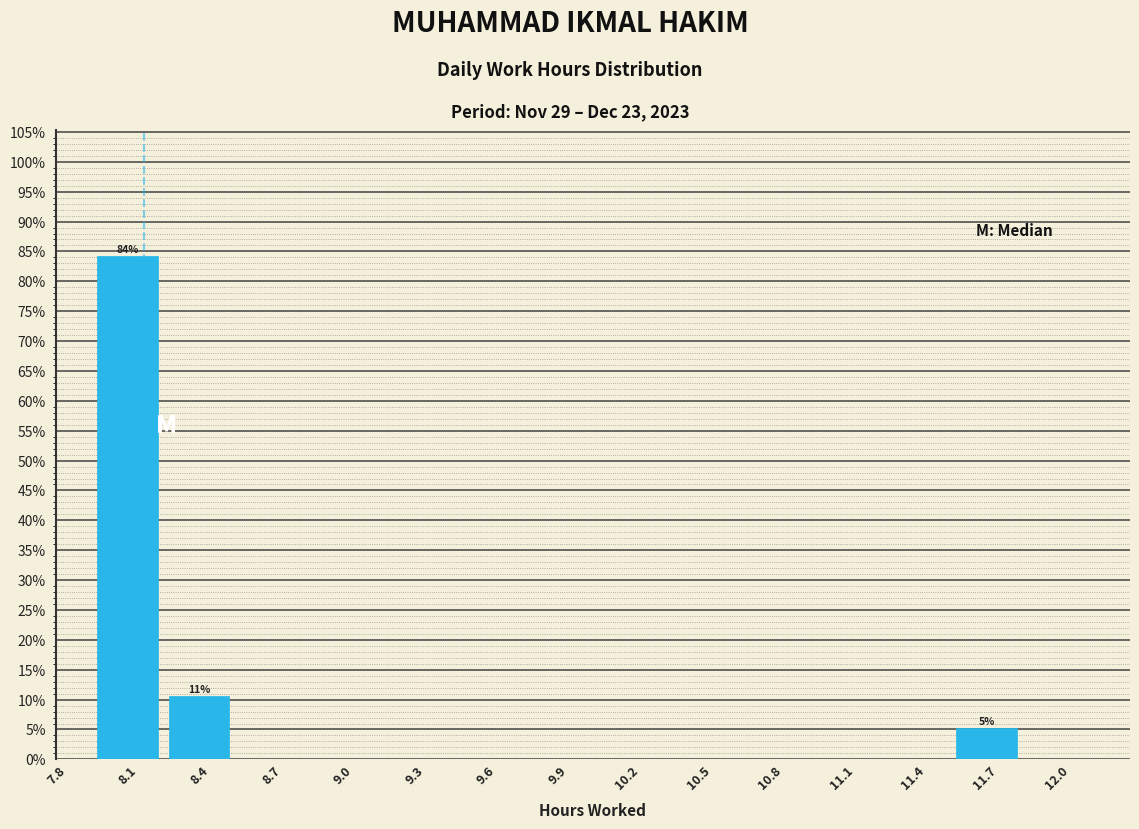

Over which range of the x-axis is the bar tallest?

7.9 to 8.2